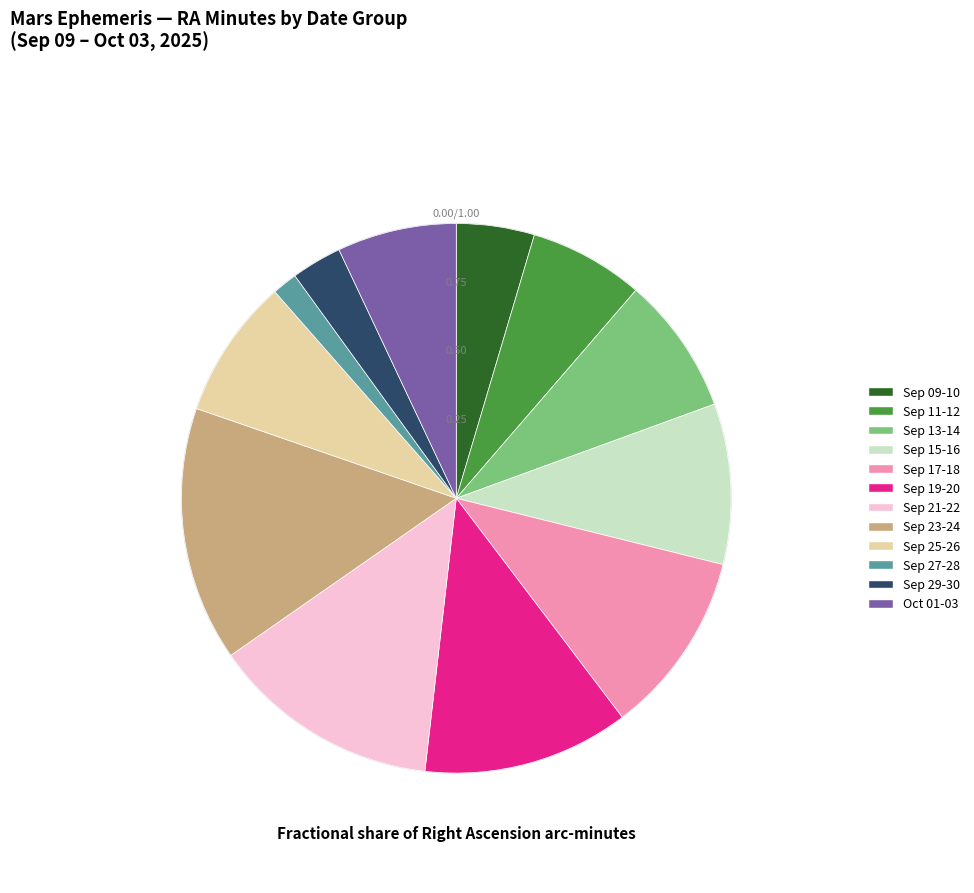

Is there a majority slice in this chart?

No